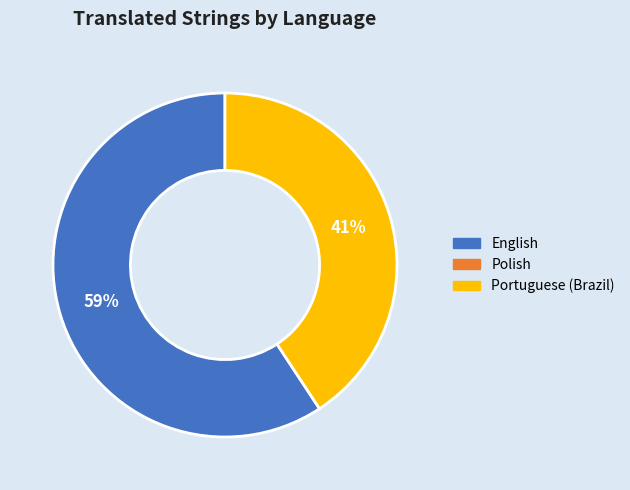

To the nearest percent, what is the average slice percentage?

50%